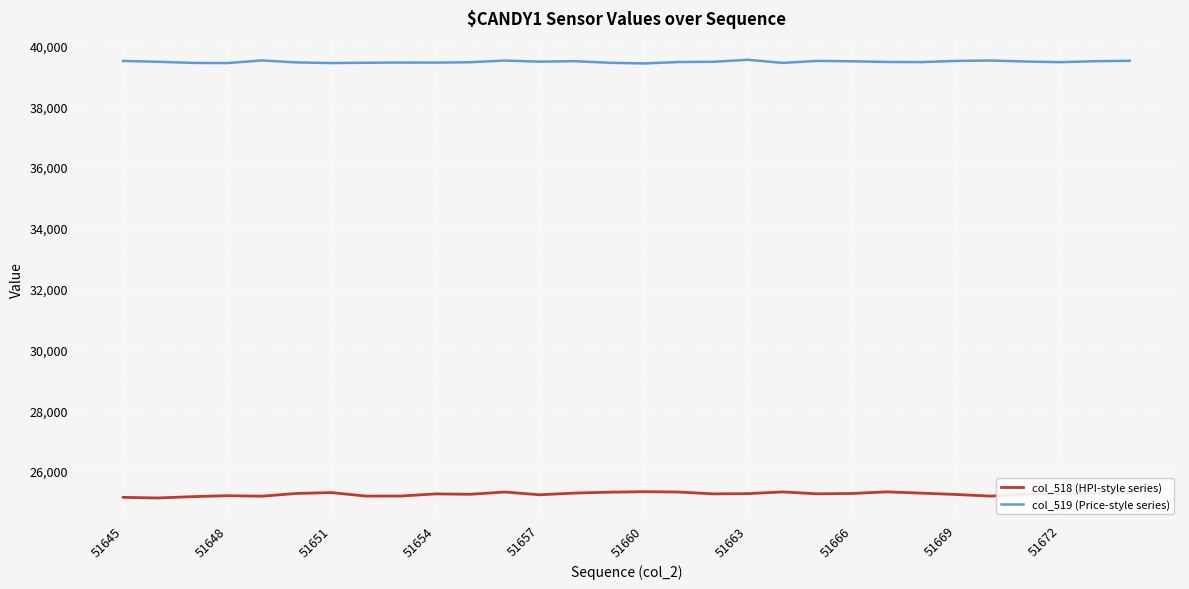

List the series in order of their peak value, lowest first.

col_518 (HPI-style series), col_519 (Price-style series)